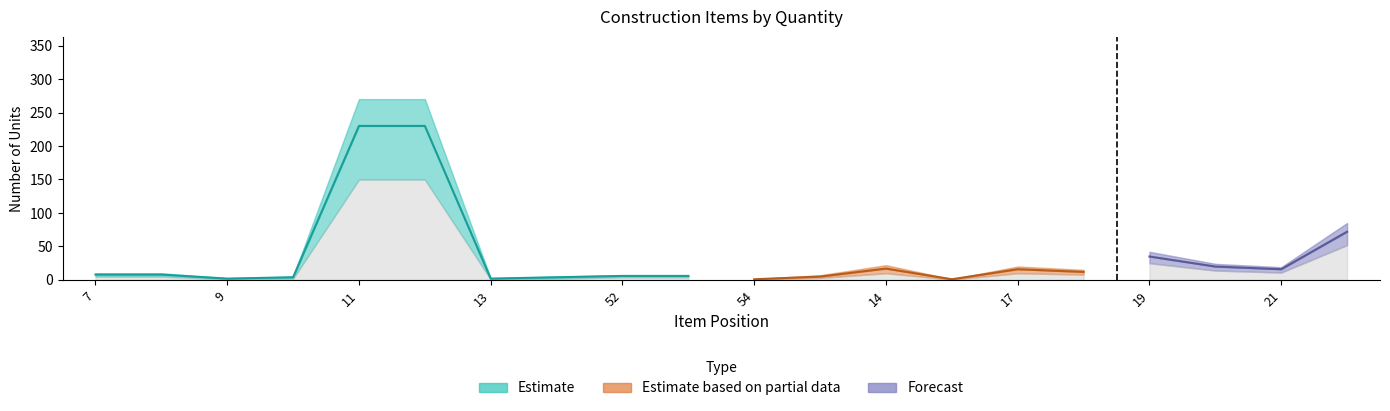

Between 22 and 16, which is larger?

22